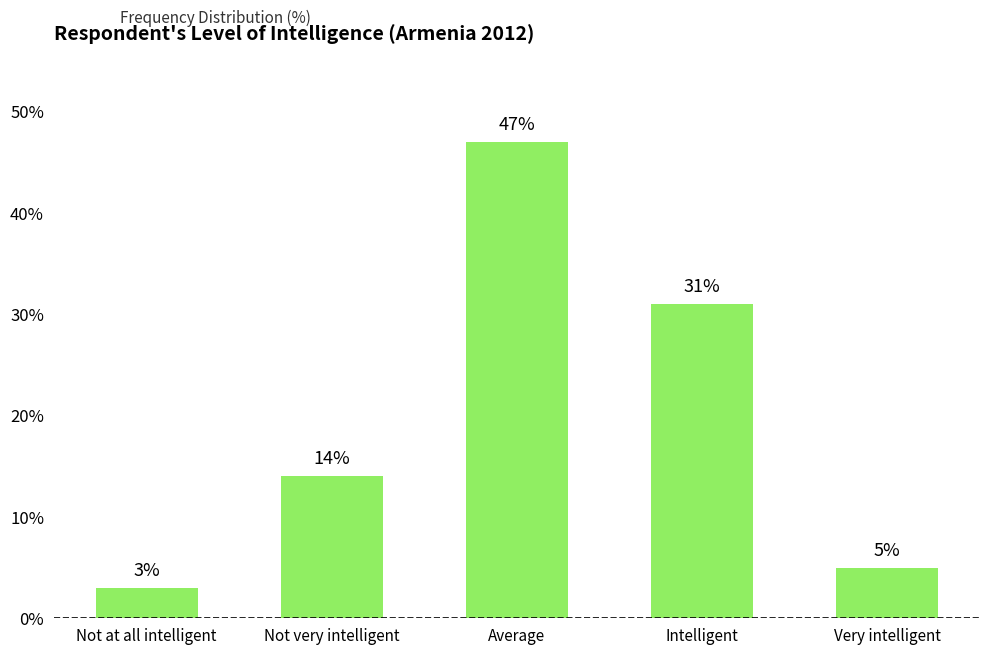

Where is the data nearest to the value 25?

Intelligent